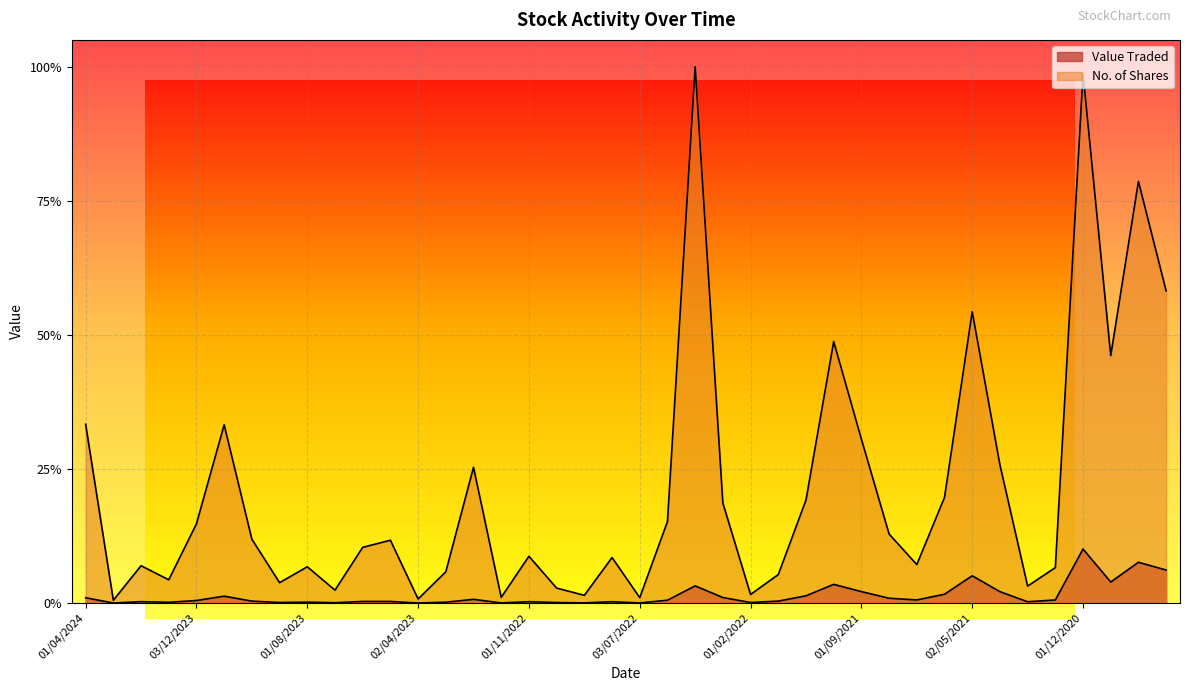

Which series has the largest total across all categories?

No. of Shares